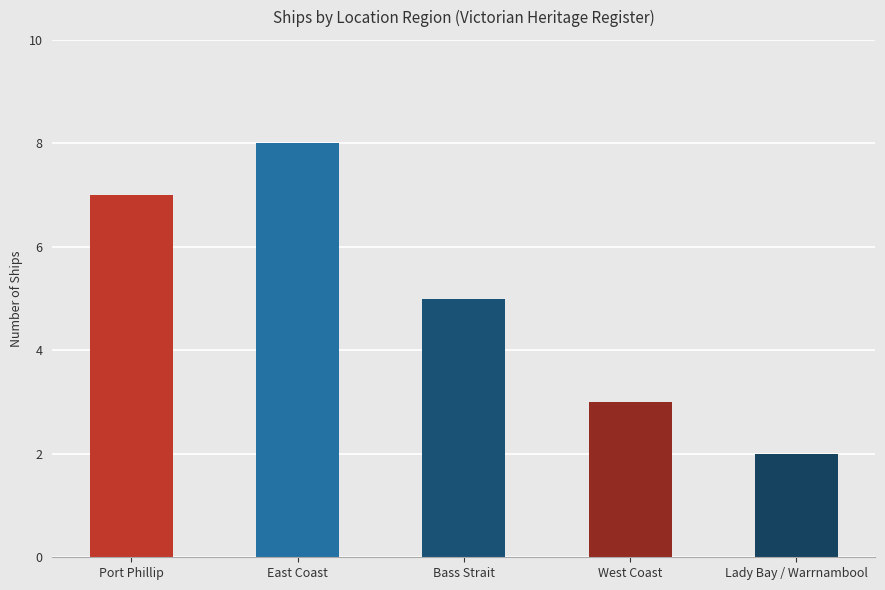

What is the ratio of the value at Lady Bay / Warrnambool to the value at Bass Strait?

0.4